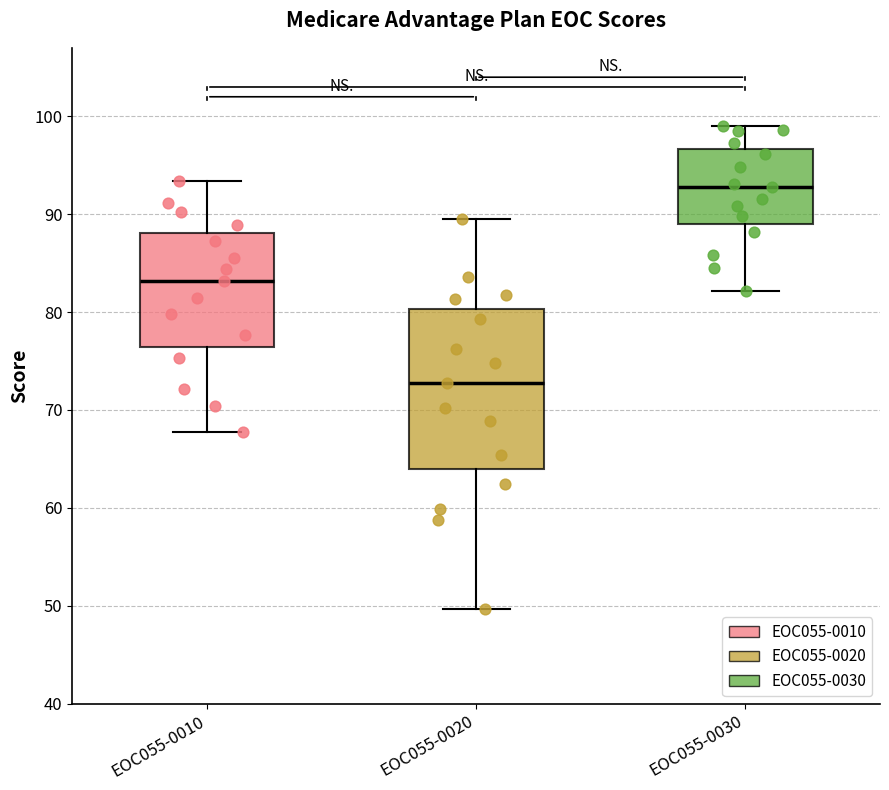

Where is the upper edge of the box for EOC055-0030 on the y-axis? The values are not printed on the chart, so give them approximately, as read against the axis.

97